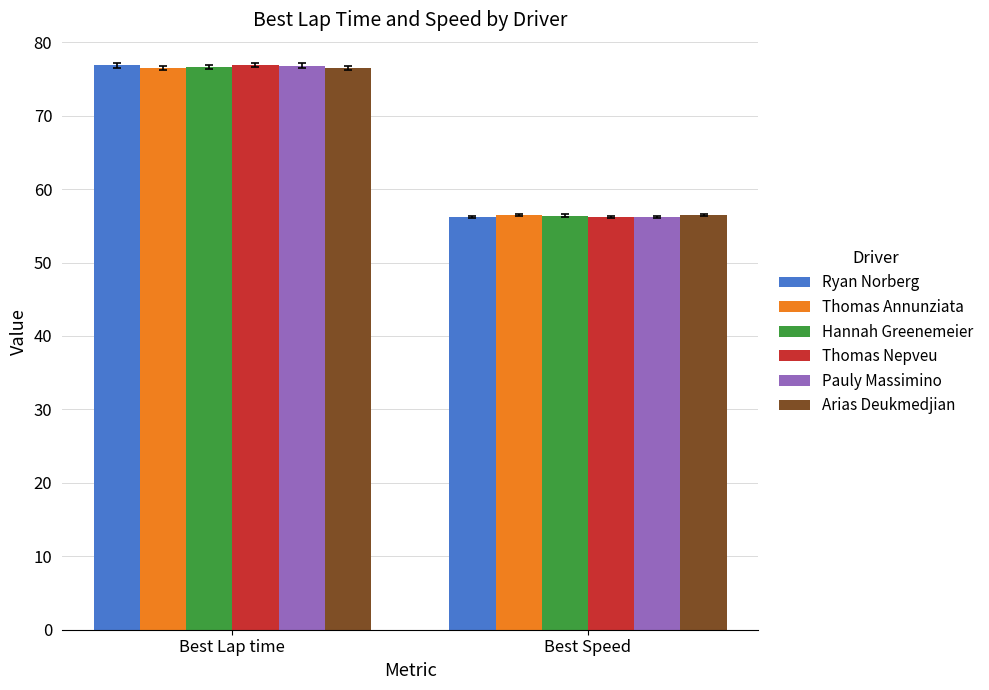

Which category has the lowest value across all series?

Best Speed